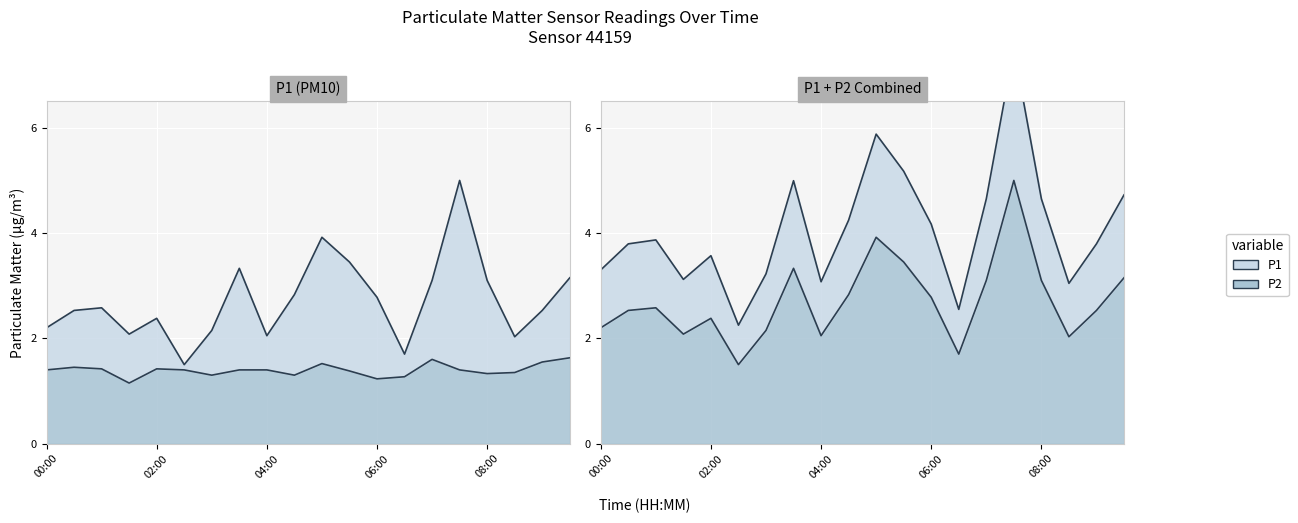

What is the sum of all P2 values?

27.9